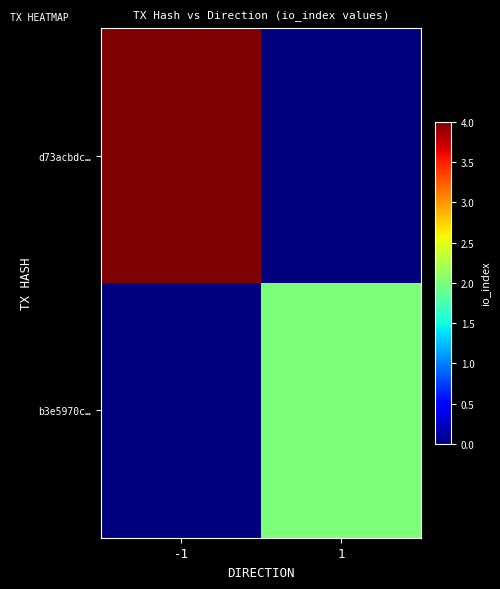

How many data points does each series have?

2